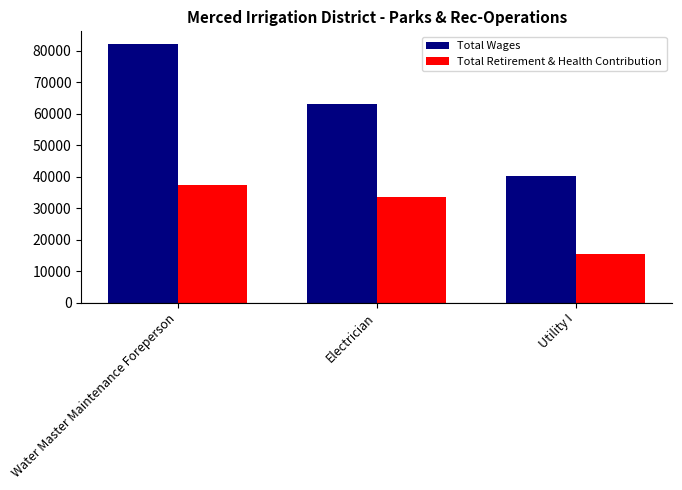

Which series has the widest spread of values?

Total Wages